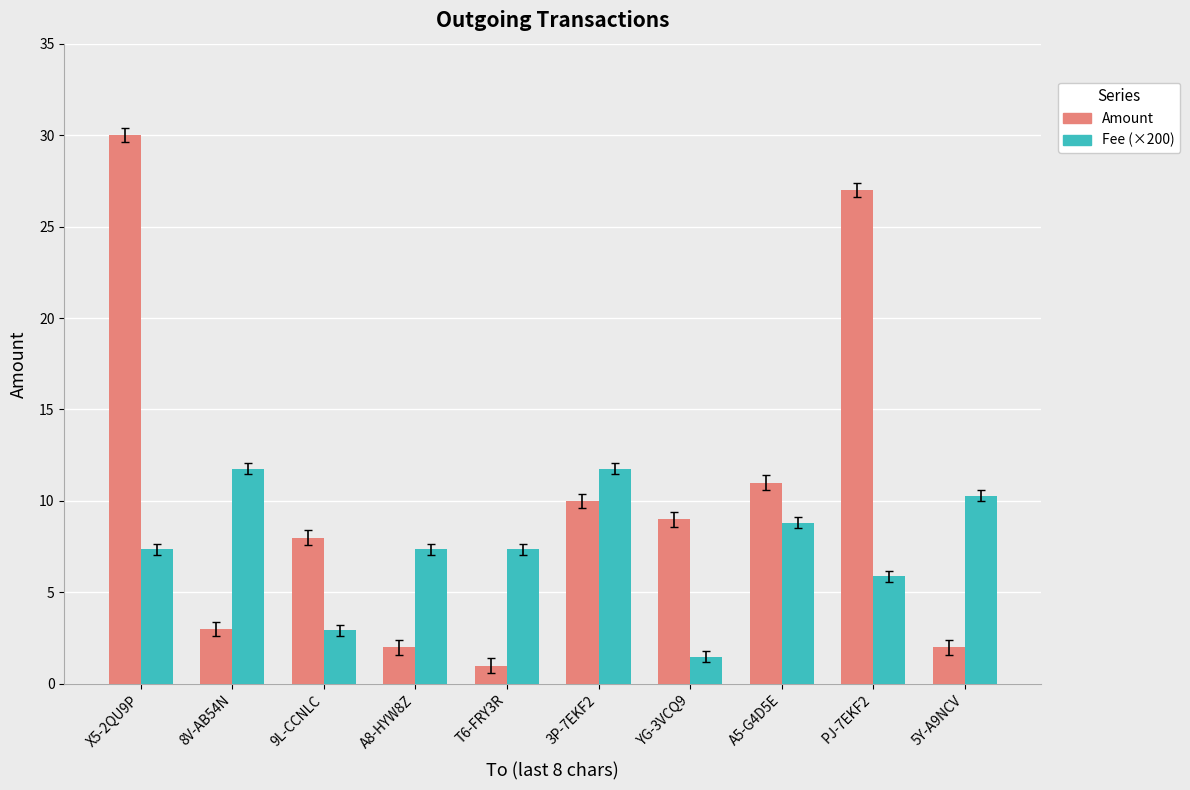

What is the minimum value for Fee (×200)?

1.5